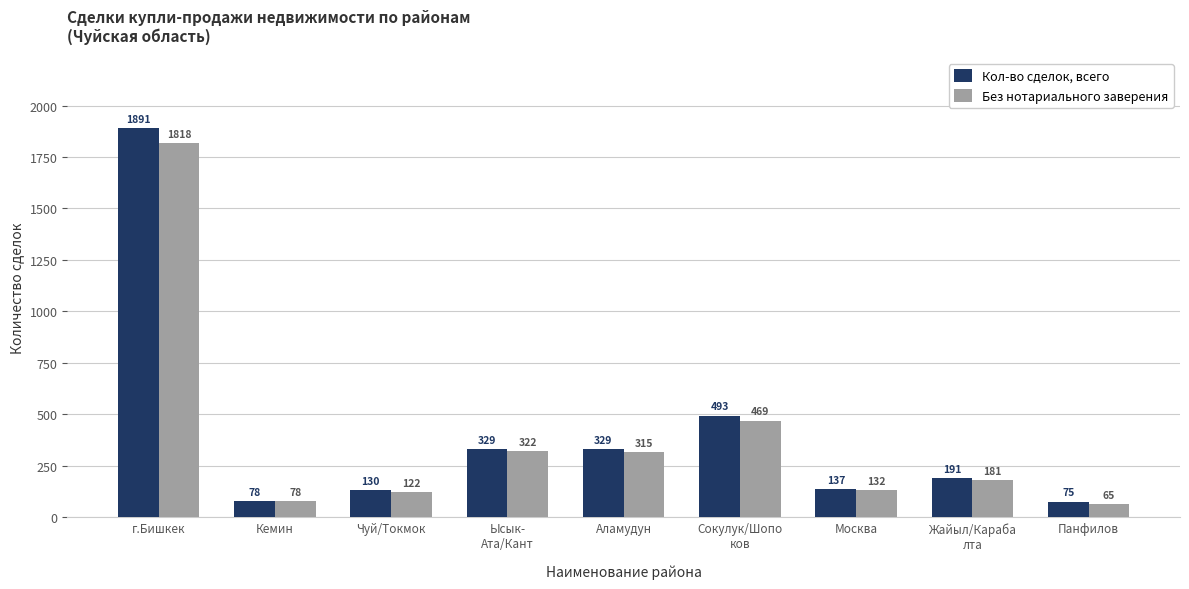

What are all the series names shown in the legend?

Кол-во сделок, всего, Без нотариального заверения